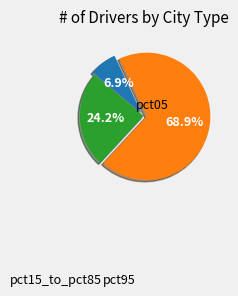

Is there any slice that represents more than half of the pie?

Yes